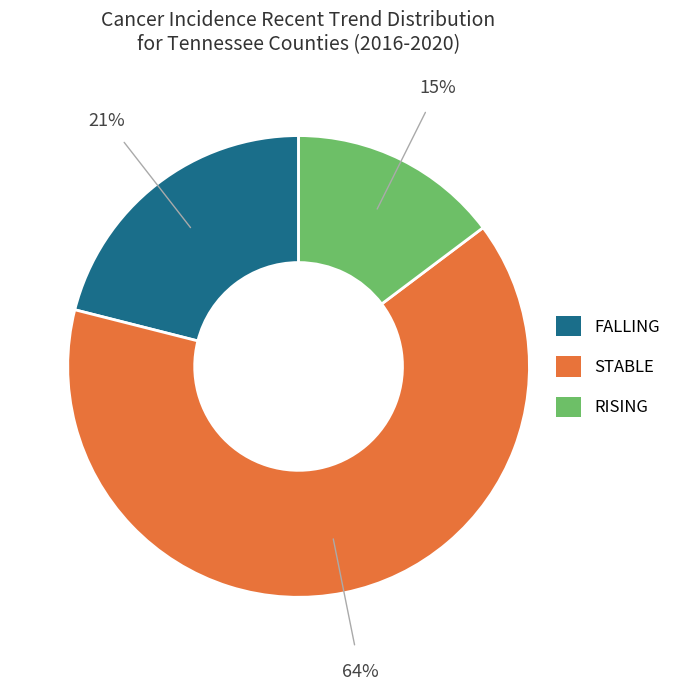

Does any single category account for the majority?

Yes